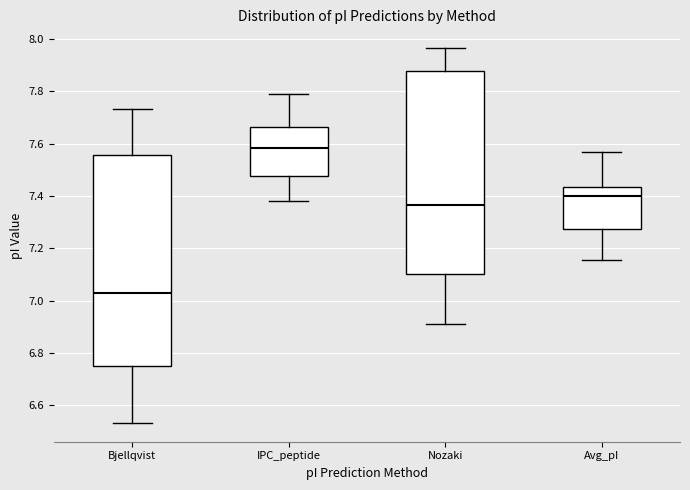

Reading left to right, transcribe this box plot: for each box, give where its median line is, the range the box spans, and where its two whiskers end, as read against the y-axis. The values are not printed on the chart, so give them approximately, as read against the axis.

Bjellqvist: median 7.02, box 6.76 to 7.56, whiskers 6.54 to 7.74
IPC_peptide: median 7.58, box 7.48 to 7.66, whiskers 7.38 to 7.80
Nozaki: median 7.36, box 7.10 to 7.88, whiskers 6.92 to 7.96
Avg_pI: median 7.40, box 7.28 to 7.44, whiskers 7.16 to 7.56